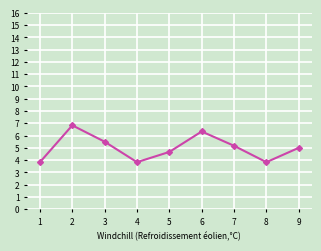

How many lines are shown in the chart?

1